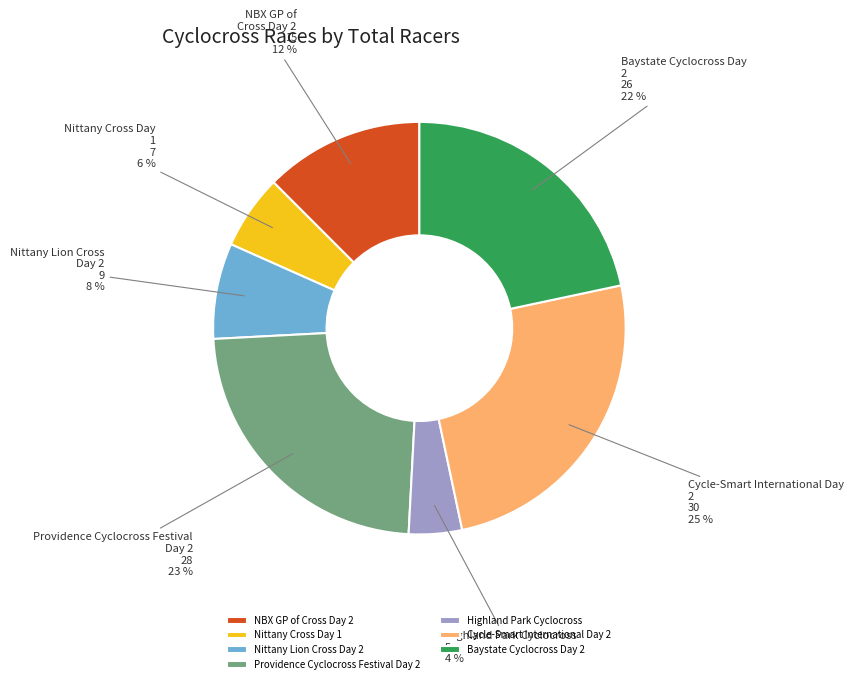

What is the smallest slice in the pie chart?

Highland Park Cyclocross